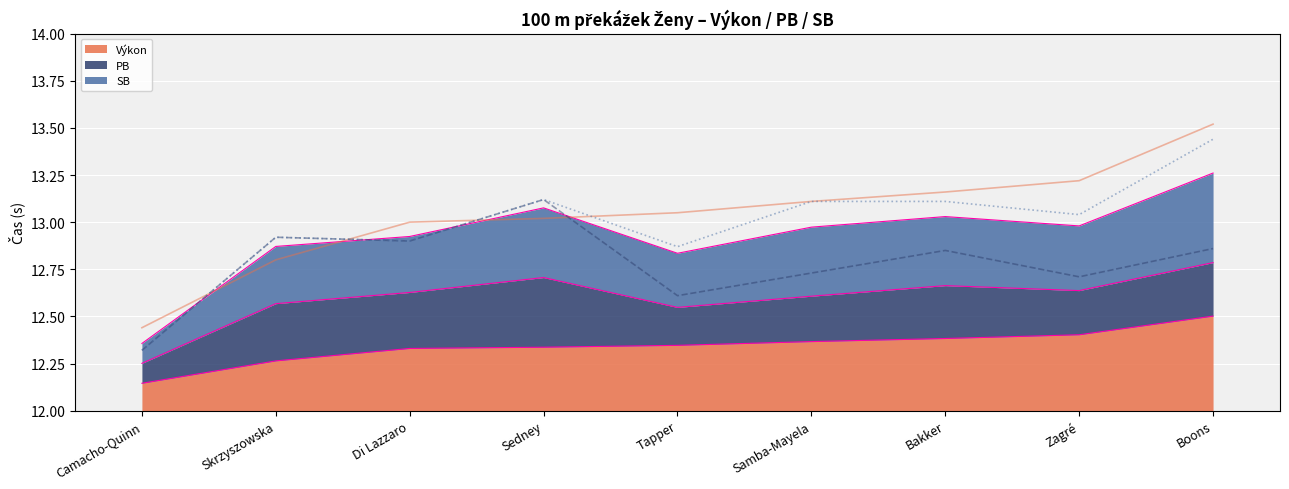

Reading left to right, extract all data points from this chart.

Výkon: Camacho-Quinn=12.1	Skrzyszowska=12.3	Di Lazzaro=12.3	Sedney=12.3	Tapper=12.3	Samba-Mayela=12.4	Bakker=12.4	Zagré=12.4	Boons=12.5
PB: Camacho-Quinn=12.3	Skrzyszowska=12.9	Di Lazzaro=12.9	Sedney=13.1	Tapper=12.6	Samba-Mayela=12.7	Bakker=12.8	Zagré=12.7	Boons=12.9
SB: Camacho-Quinn=12.3	Skrzyszowska=12.9	Di Lazzaro=12.9	Sedney=13.1	Tapper=12.9	Samba-Mayela=13.1	Bakker=13.1	Zagré=13.0	Boons=13.4